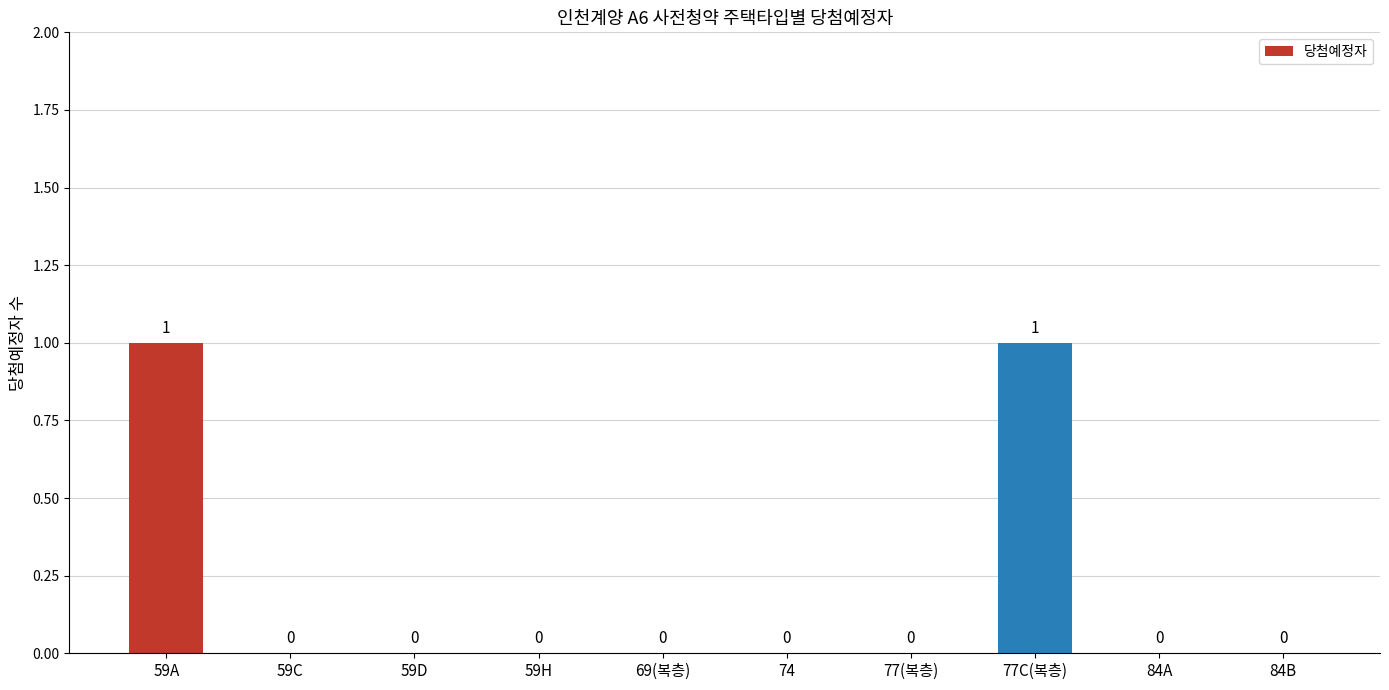

Reading left to right, list all the values displayed in this chart.

1	0	0	0	0	0	0	1	0	0